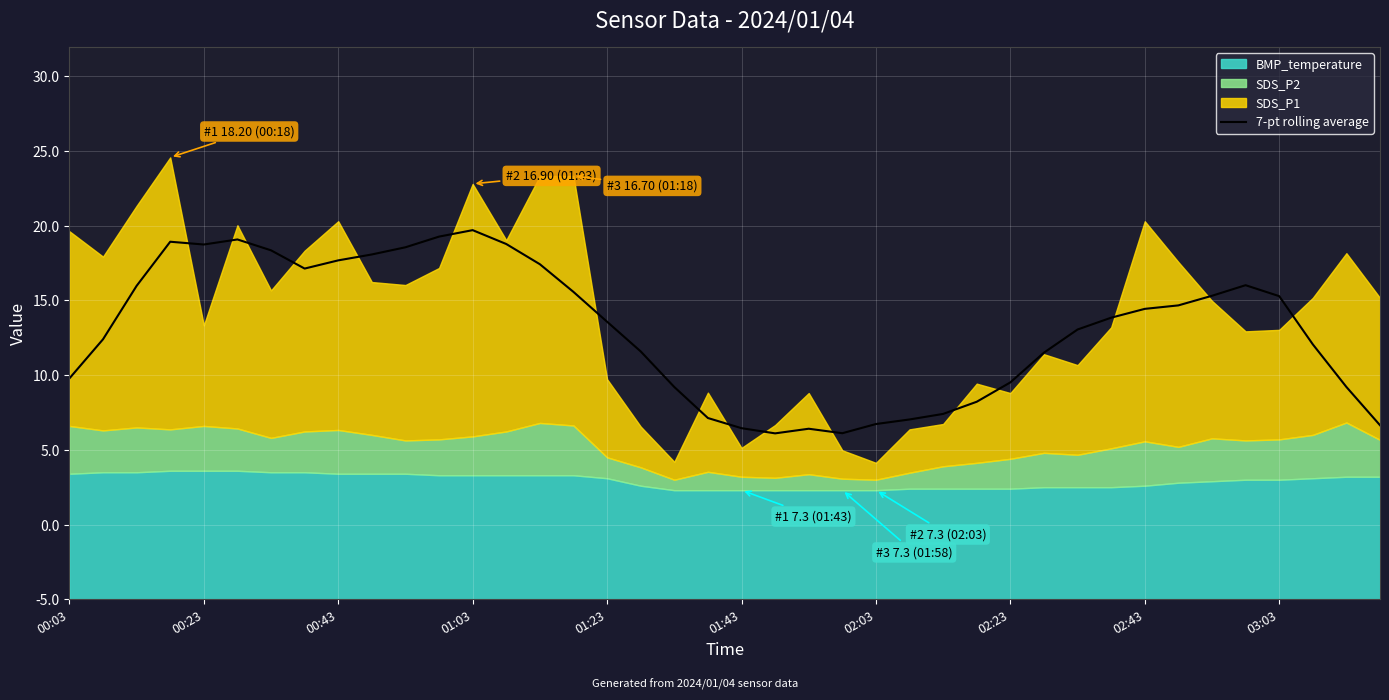

What is the sum of all values?

722.9